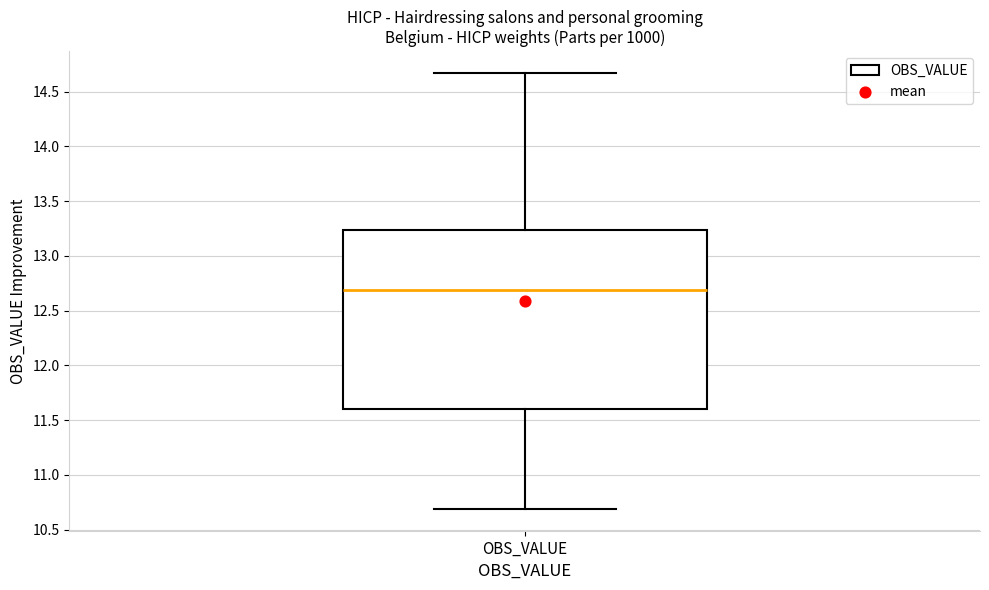

Read this box plot against the y-axis: the position of the median line, the range covered by the box, and the ends of both whiskers. The values are not printed on the chart, so give them approximately, as read against the axis.

median 12.70, box 11.60 to 13.25, whiskers 10.70 to 14.65